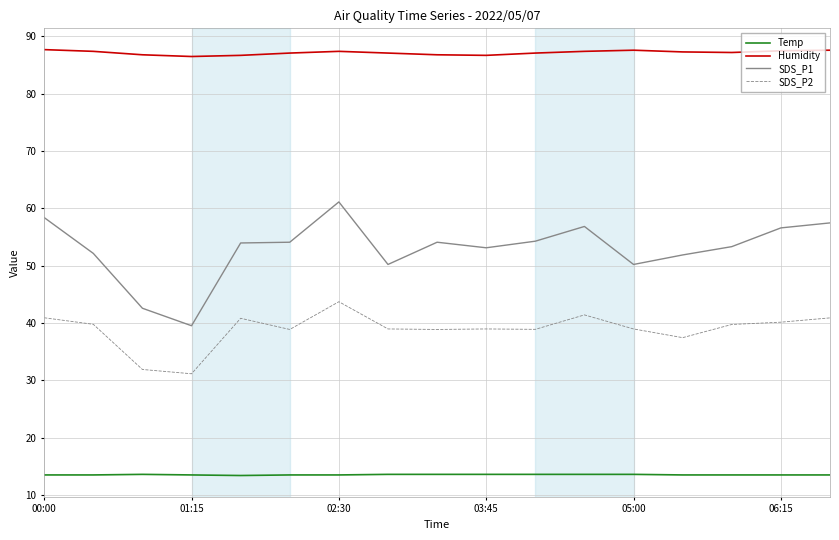

Rank the series by their average value, from lowest to highest.

Temp, SDS_P2, SDS_P1, Humidity